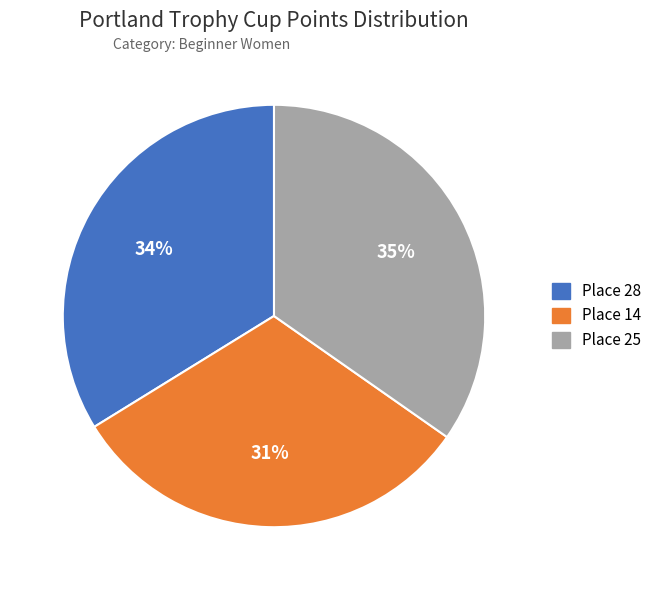

Approximately how many times larger is the value at Place 14 compared to Place 28?

0.9